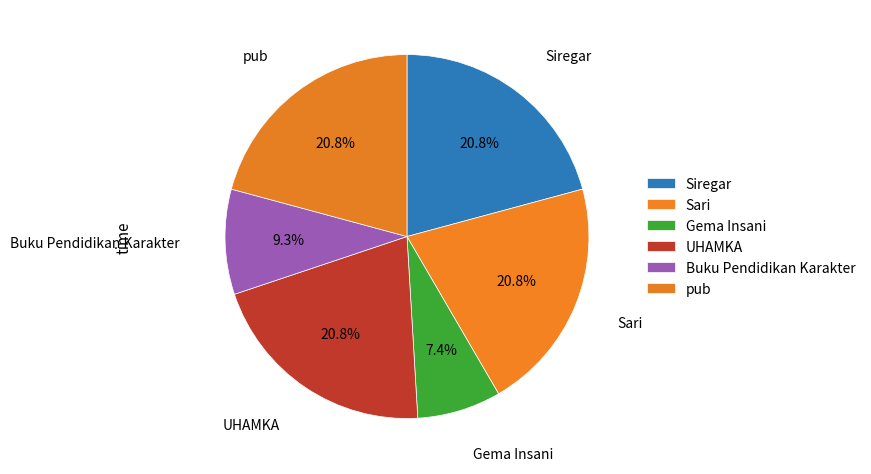

How many slices are in this pie chart?

6